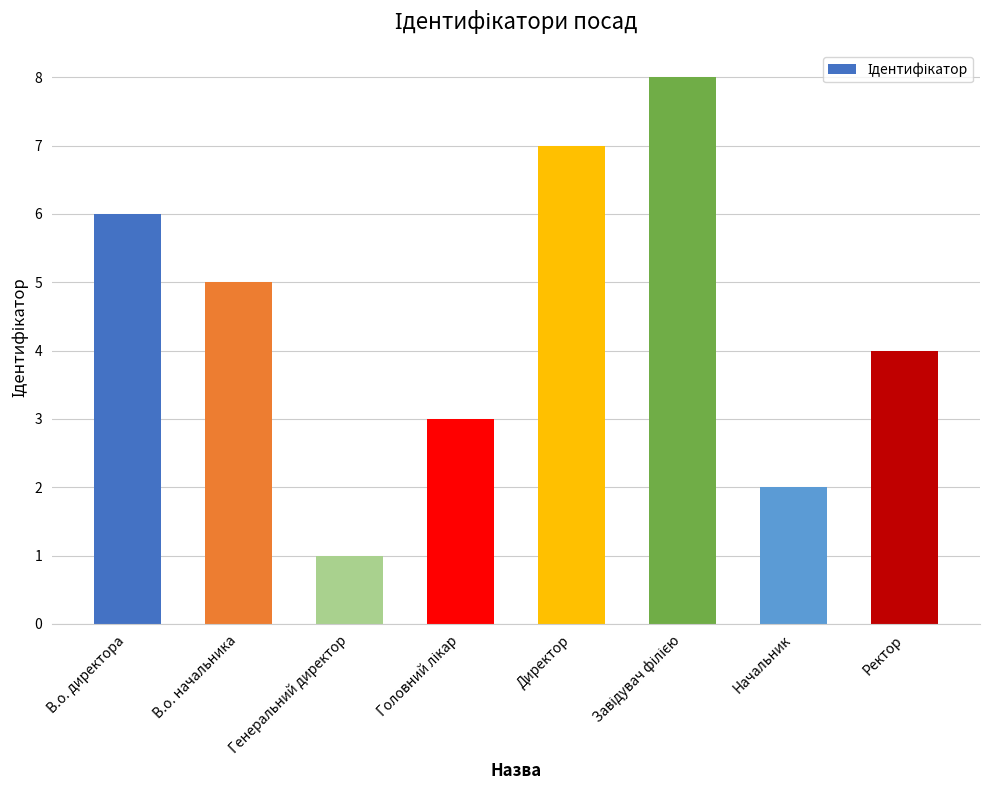

What is the greatest value displayed?

8